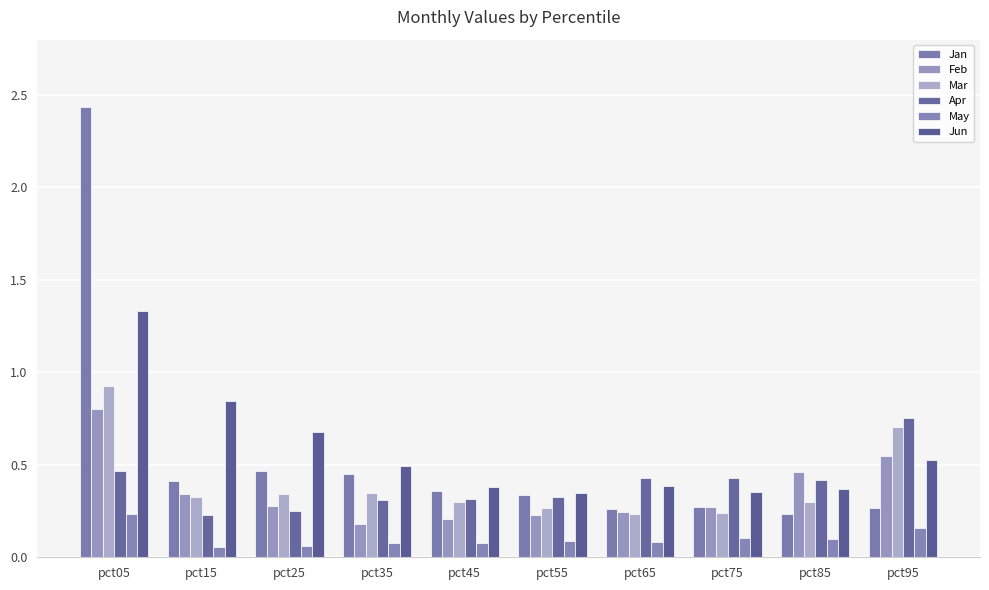

What is the greatest value displayed?

2.4